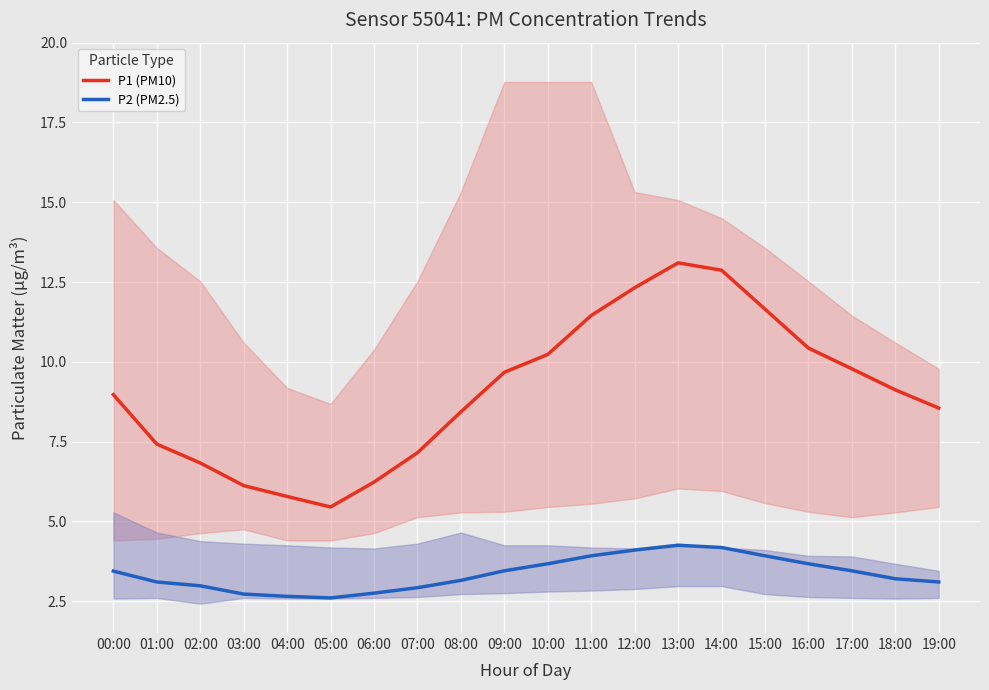

What is the difference between the second highest and minimum values in the P2 (PM2.5) series?

1.6